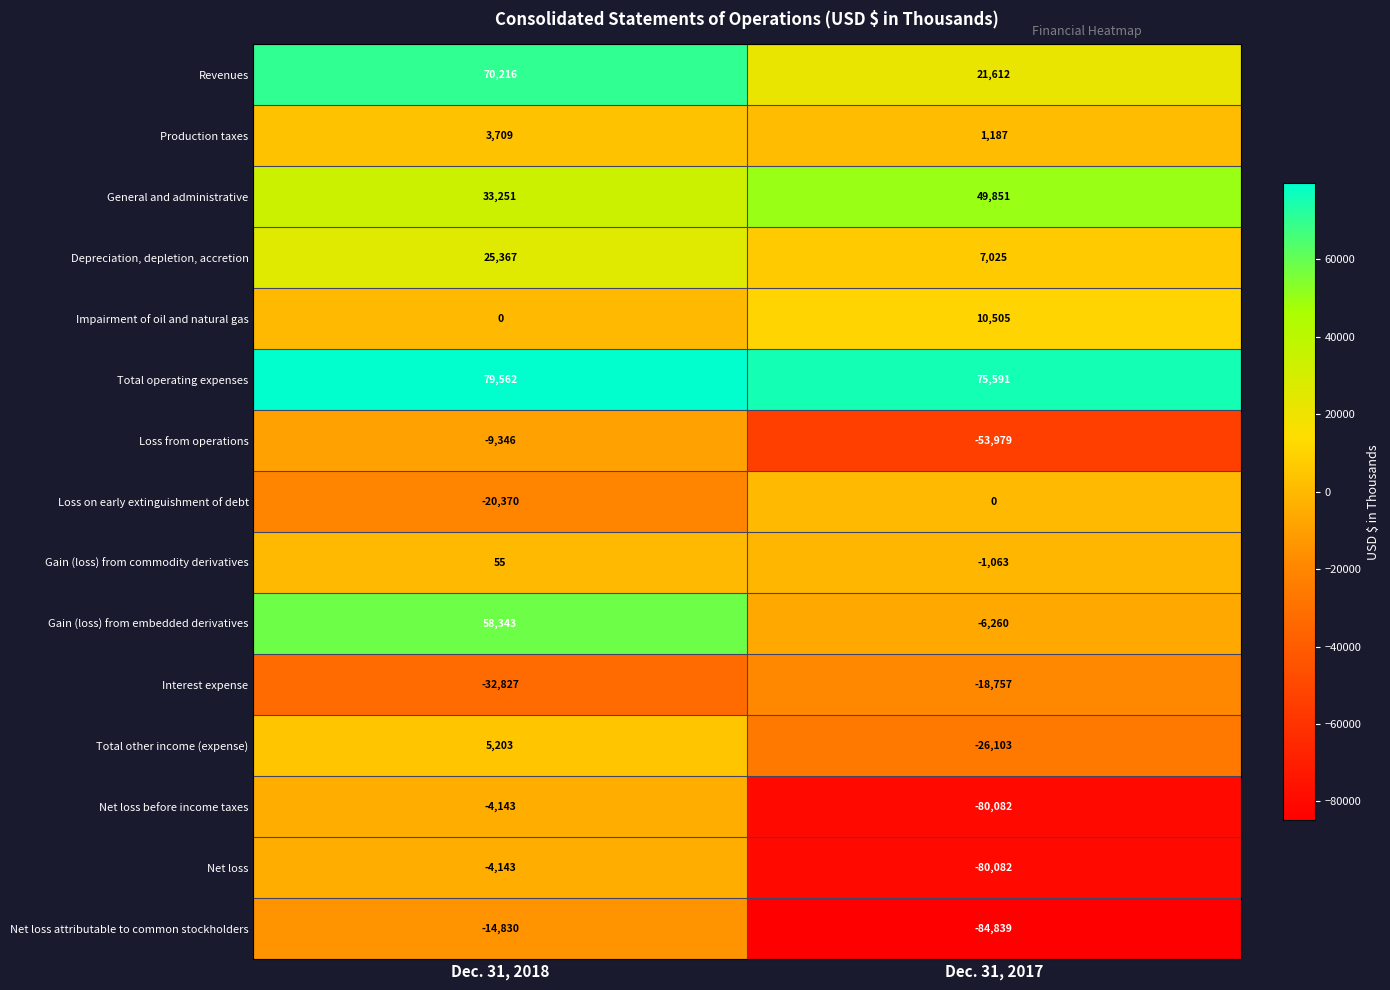

What is the difference between the highest and lowest values at Dec. 31, 2017?

160430